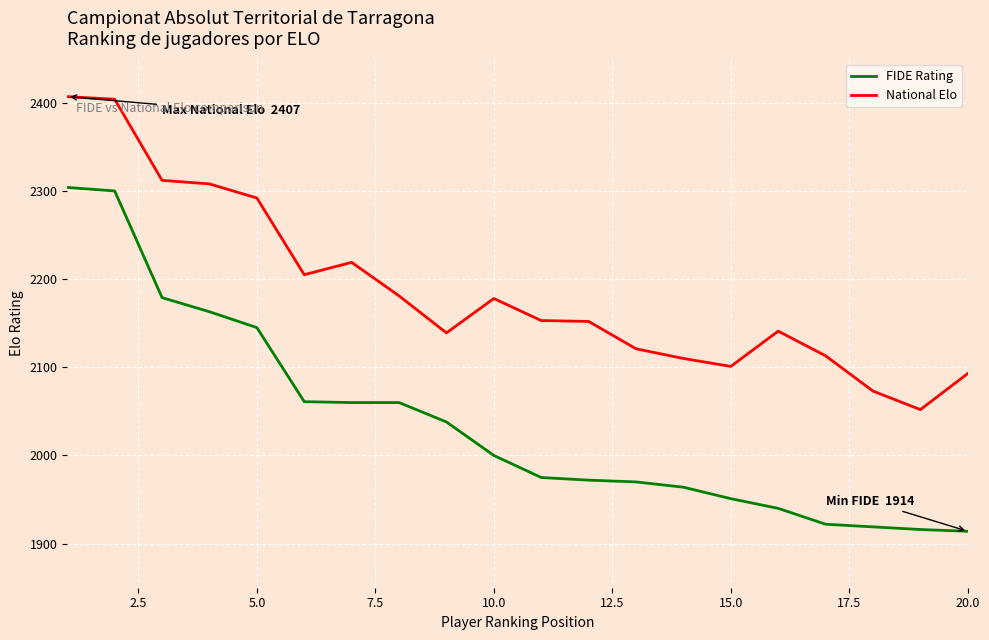

True or false: National Elo has more than 1 interior local peaks.

True